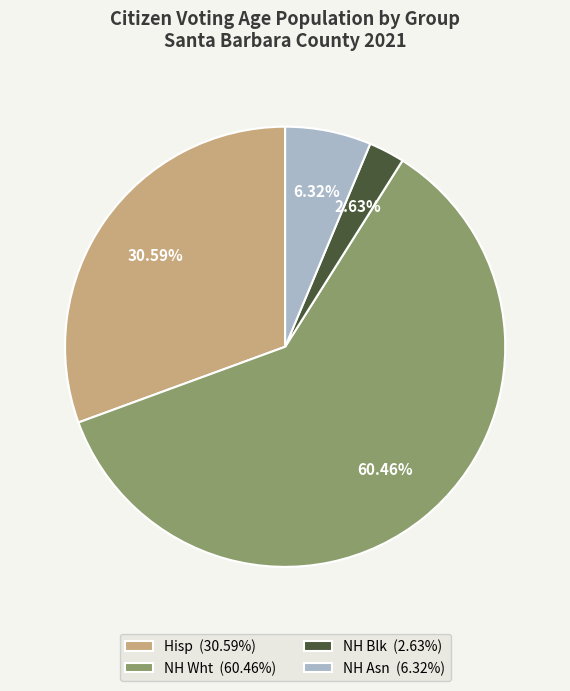

To the nearest percent, what is the combined percentage of Hisp and NH Wht?

91%